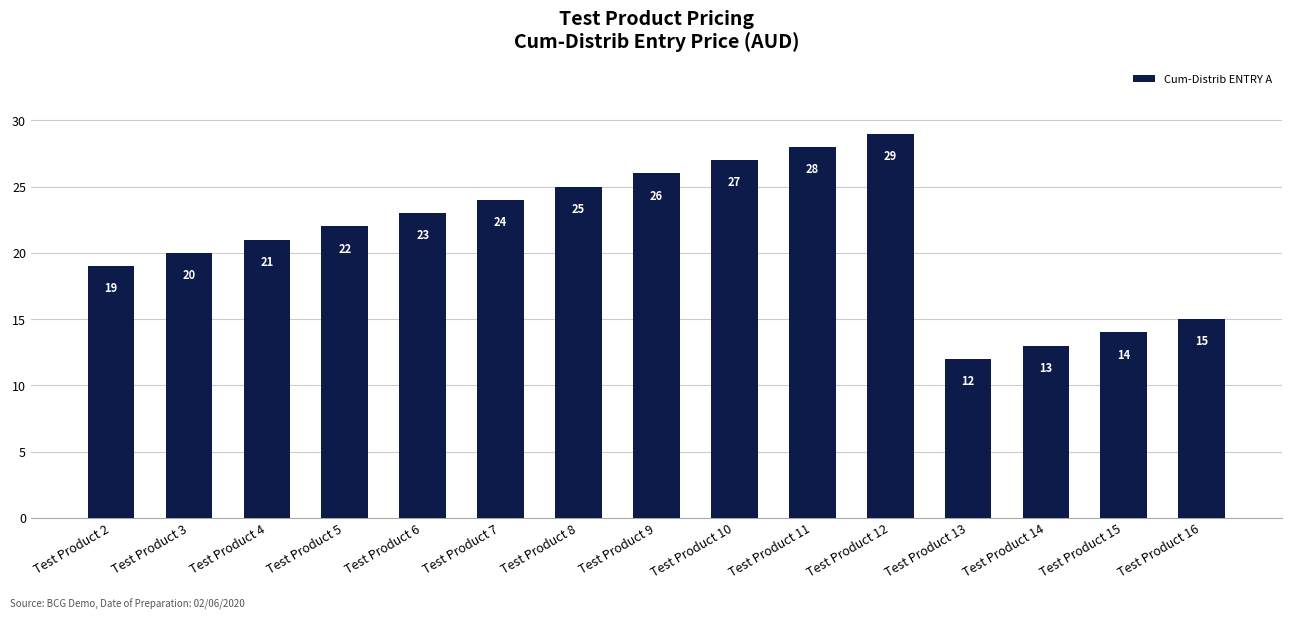

What is the average value?

21